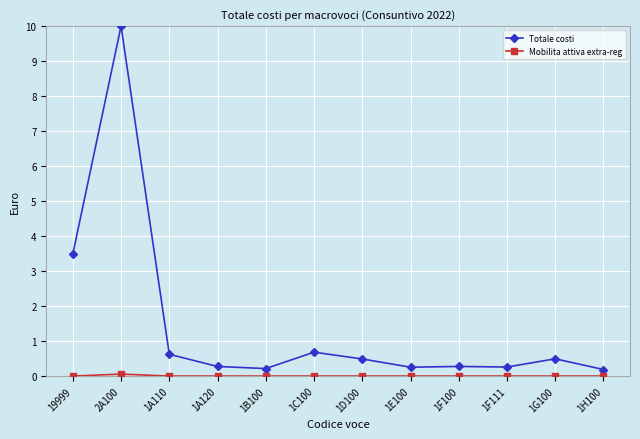

True or false: Totale costi has a value of 0.5 at 1D100.

True